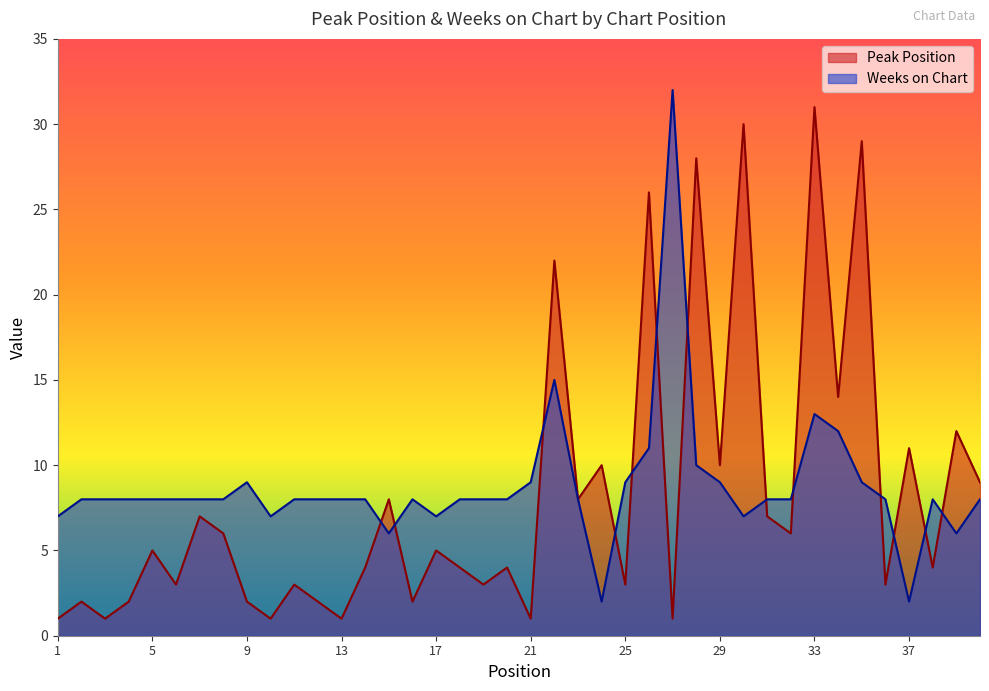

Where does the Peak Position series first go above 5?

7